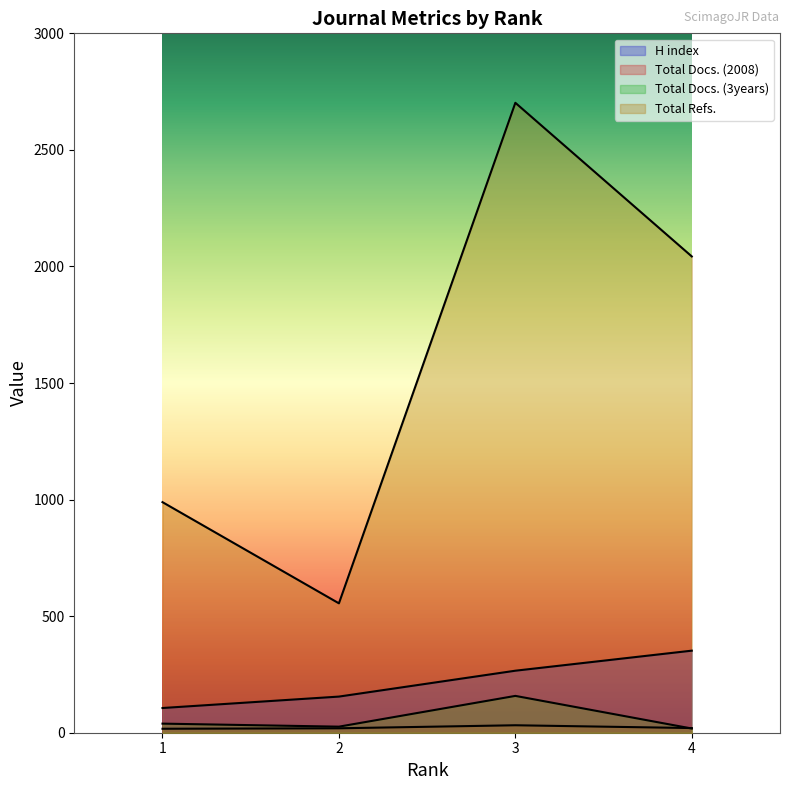

Rank the series by their maximum value, from lowest to highest.

Total Docs. (2008), Total Docs. (3years), H index, Total Refs.